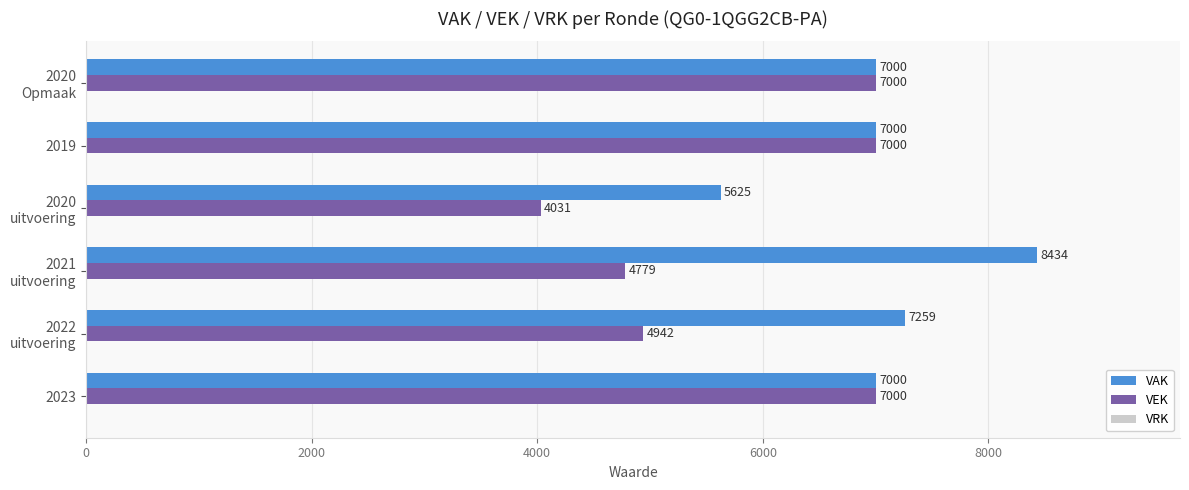

Rank the series by their average value, from lowest to highest.

VEK, VAK